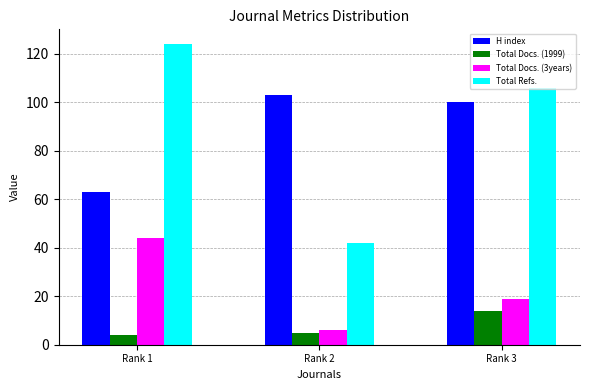

What is the sum of the Total Docs. (3years) values at Rank 3 and Rank 2?

25